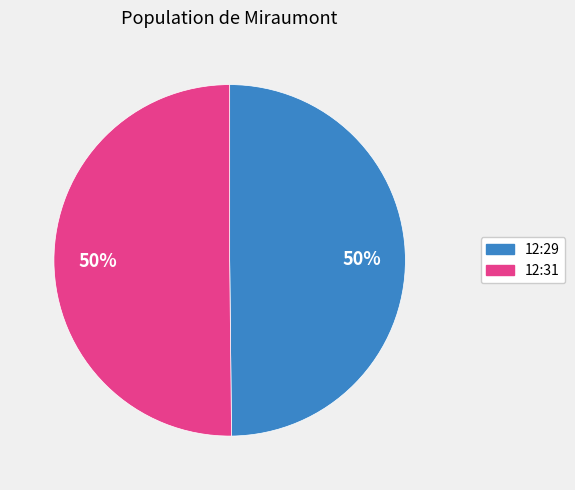

How many segments does this pie chart have?

2